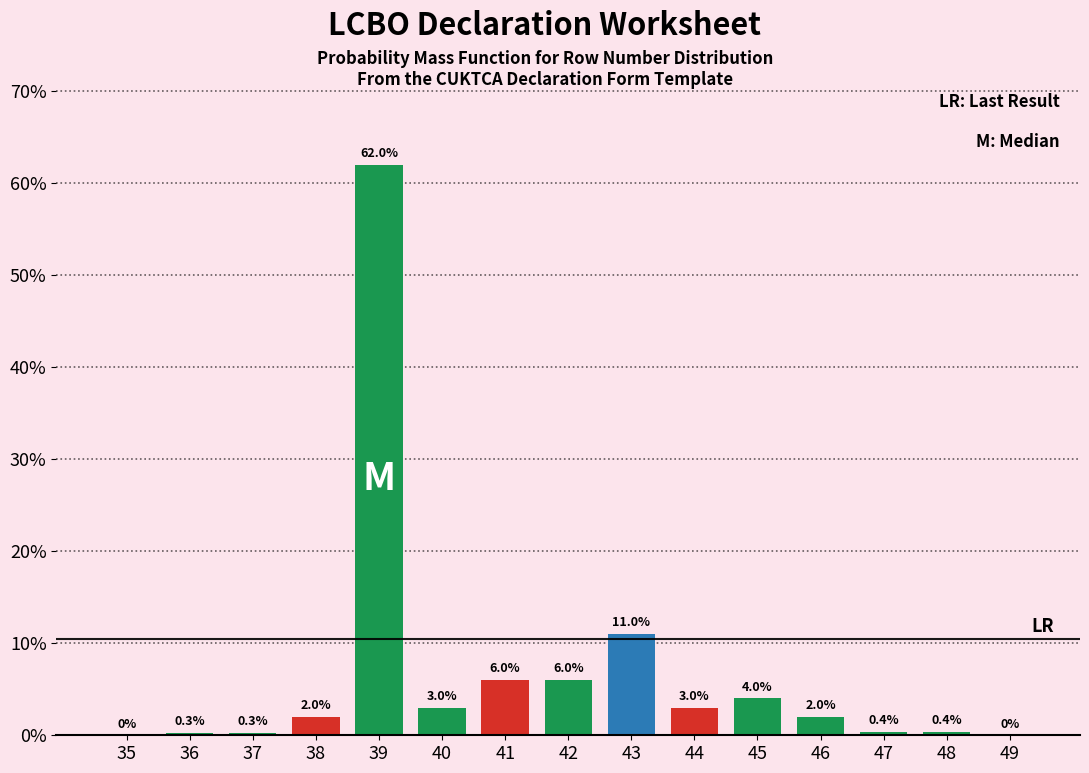

Reading left to right, transcribe all the data shown in this chart.

35=0.0	36=0.3	37=0.3	38=2.0	39=62.0	40=3.0	41=6.0	42=6.0	43=11.0	44=3.0	45=4.0	46=2.0	47=0.4	48=0.4	49=0.0